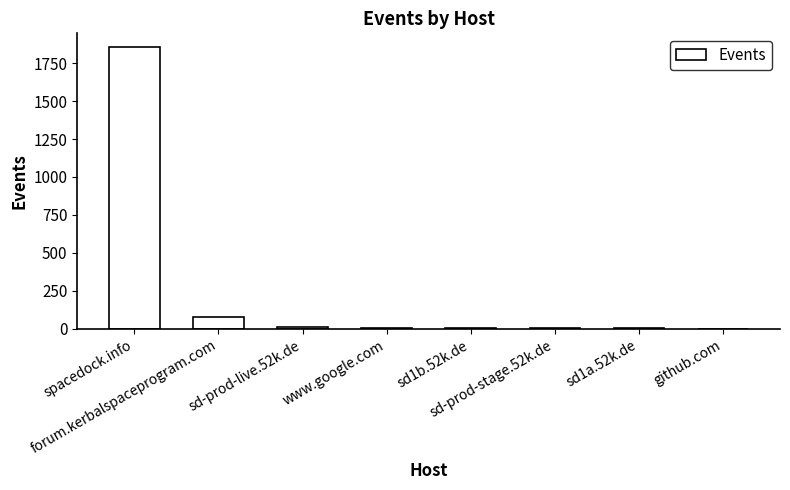

What is the maximum value shown in the chart?

1853